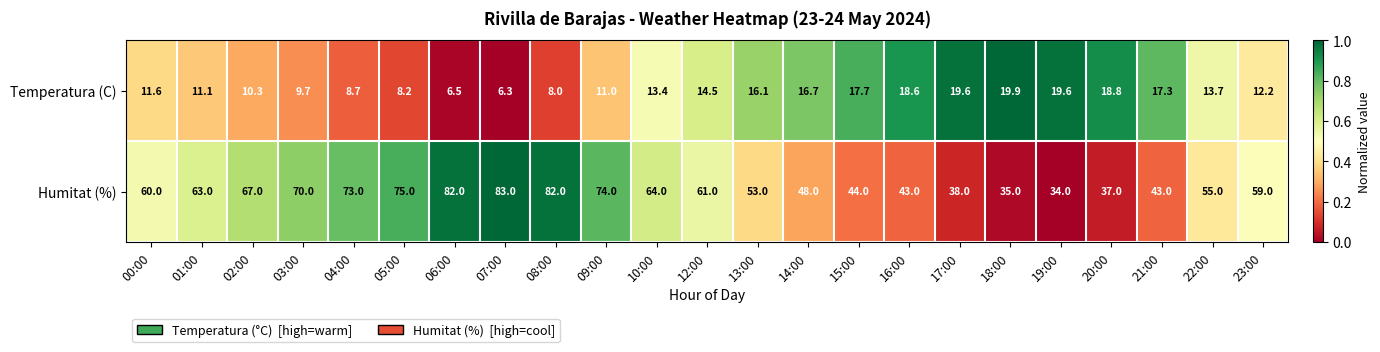

What is the total value across all series at 21:00?

60.3